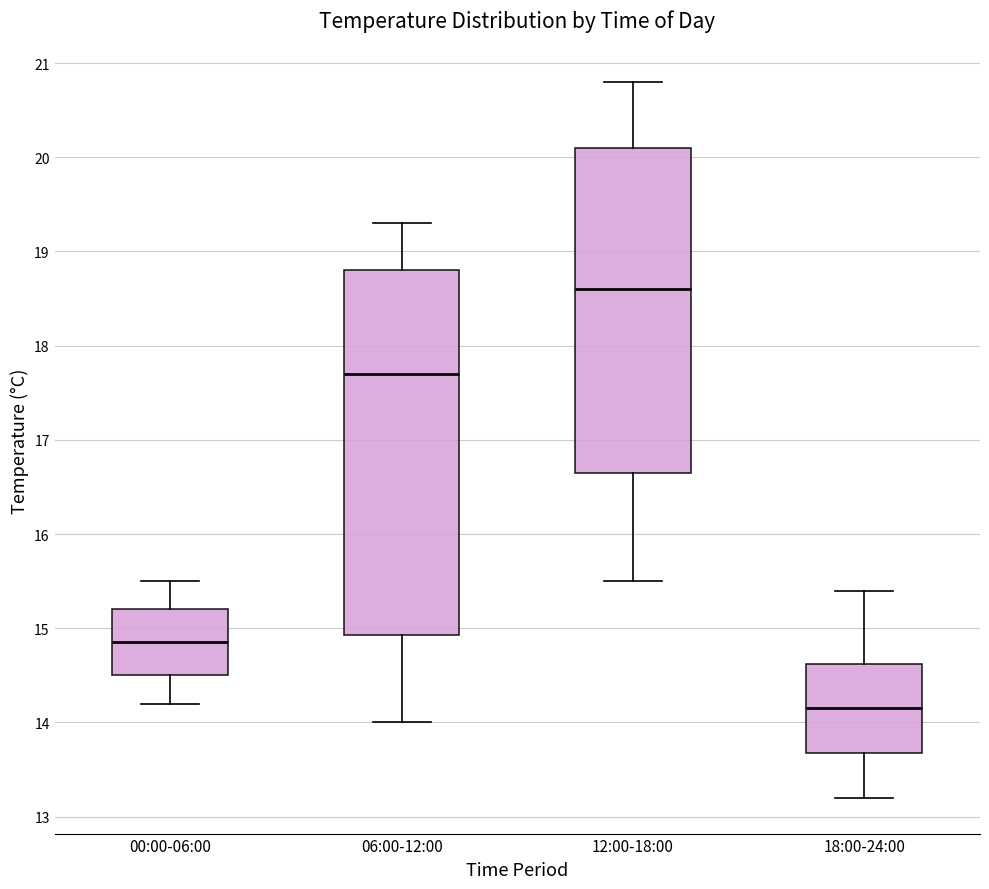

Reading left to right, read every box against the y-axis: the position of its median line, the range the box covers, and the ends of its whiskers. The values are not printed on the chart, so give them approximately, as read against the axis.

00:00-06:00: median 14.9, box 14.5 to 15.2, whiskers 14.2 to 15.5
06:00-12:00: median 17.7, box 14.9 to 18.8, whiskers 14.0 to 19.3
12:00-18:00: median 18.6, box 16.7 to 20.1, whiskers 15.5 to 20.8
18:00-24:00: median 14.2, box 13.7 to 14.6, whiskers 13.2 to 15.4